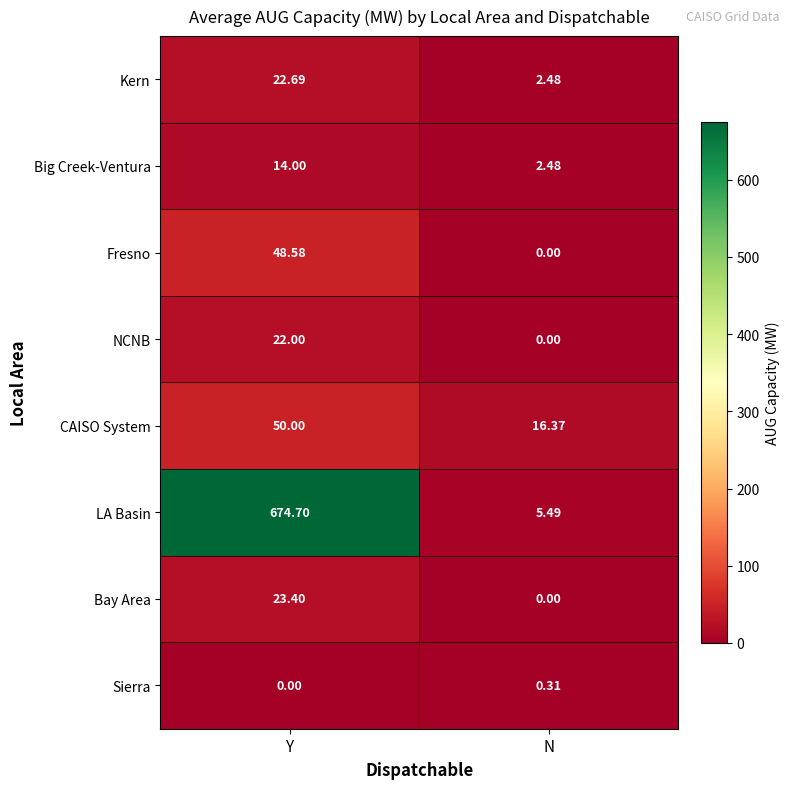

Which series has the widest spread of values?

LA Basin